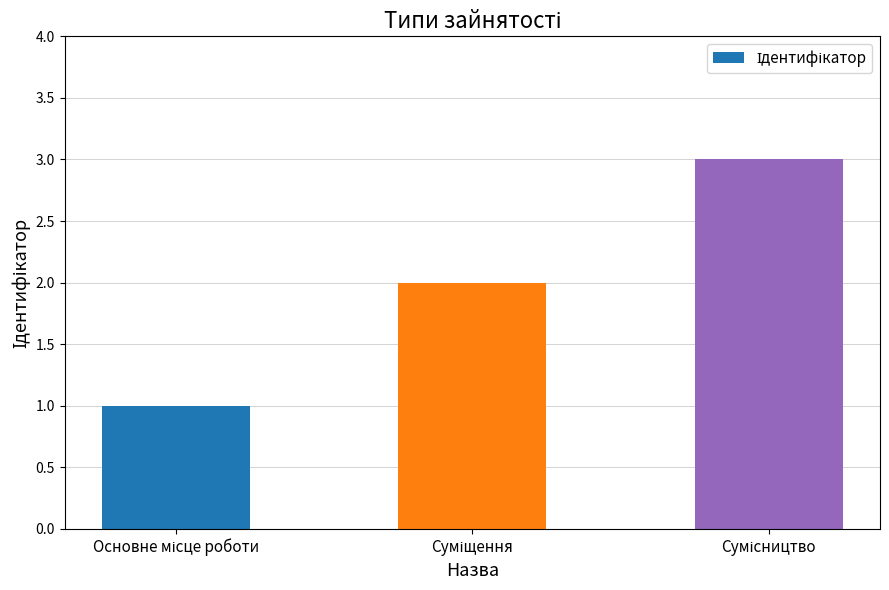

What is the greatest value displayed?

3